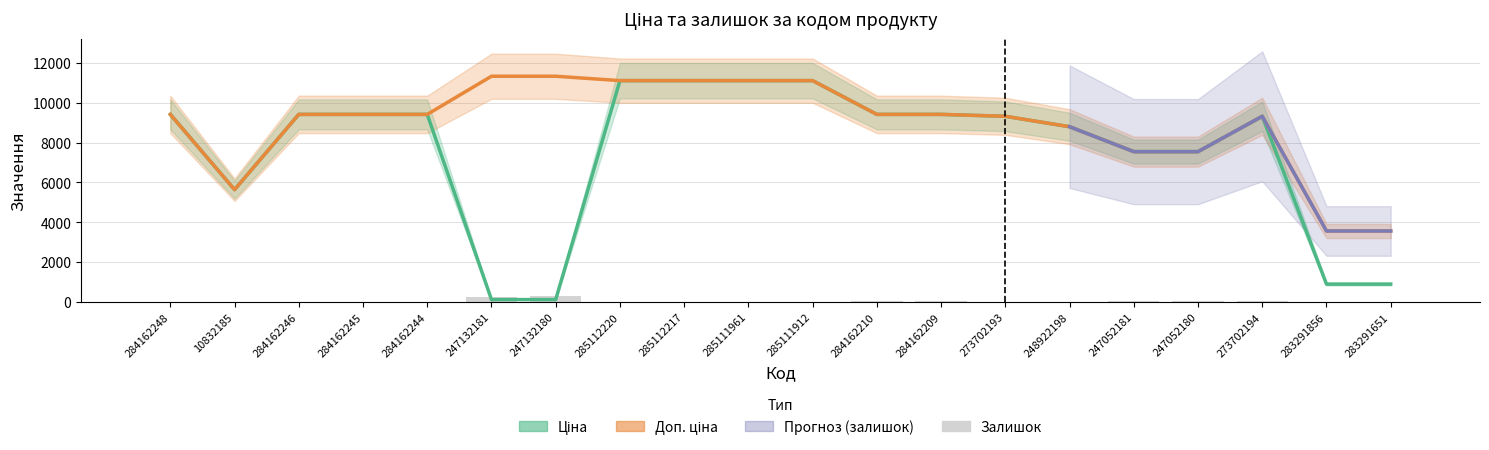

Reading left to right, what are all the values shown in this chart?

Ціна: 9416.9	5636.0	9416.9	9416.9	9416.9	113.3	113.3	11113.6	11113.6	11113.6	11113.6	9416.9	9416.9	9321.4	8797.6	7545.9	7545.9	9321.4	889.9	889.9
Доп. ціна: 9416.9	5636.0	9416.9	9416.9	9416.9	11334.0	11334.0	11113.6	11113.6	11113.6	11113.6	9416.9	9416.9	9321.4	8797.6	7545.9	7545.9	9321.4	3559.7	3559.7
Залишок: 0.0	2.0	0.0	9.0	0.0	260.0	290.0	17.0	17.0	17.0	15.0	33.0	34.0	17.0	11.0	20.0	21.0	18.0	7.0	6.0